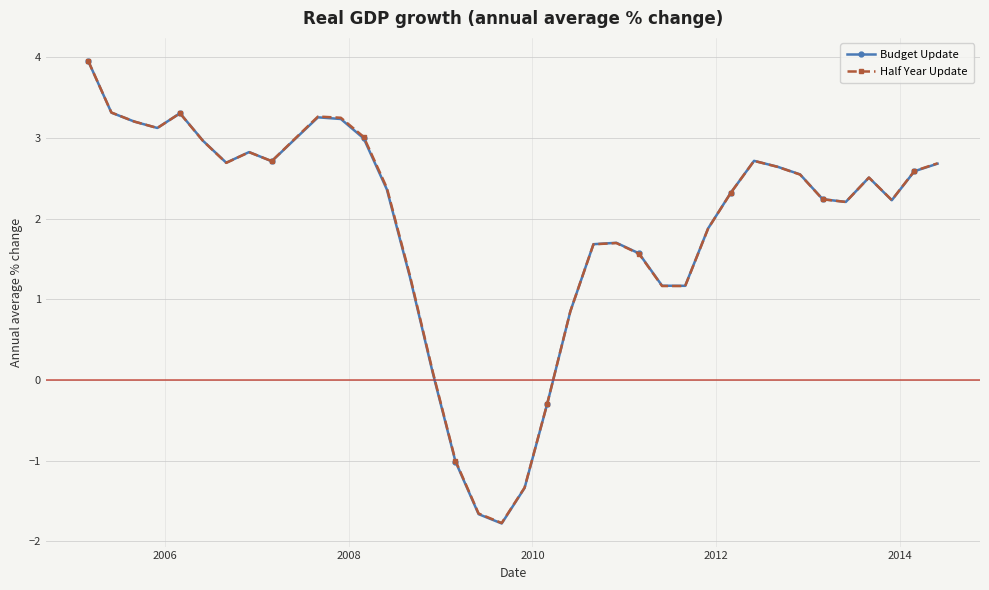

How many values in the Budget Update series exceed 2?

24